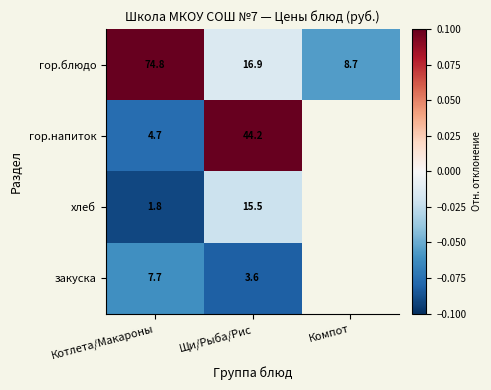

Between Котлета/Макароны and Щи/Рыба/Рис, which series saw the biggest shift?

гор.блюдо